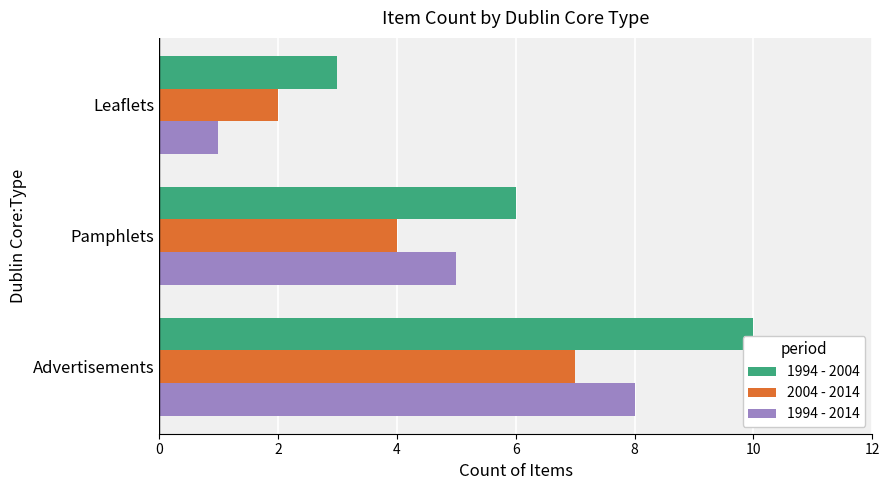

How many data points in 2004 - 2014 are less than 4?

1